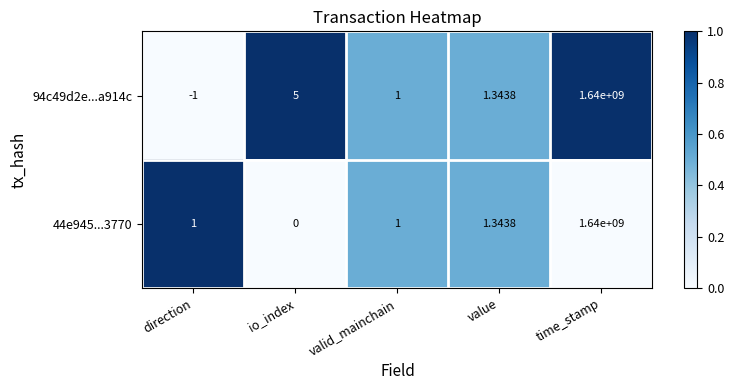

At which category is the sum across all series the highest?

time_stamp